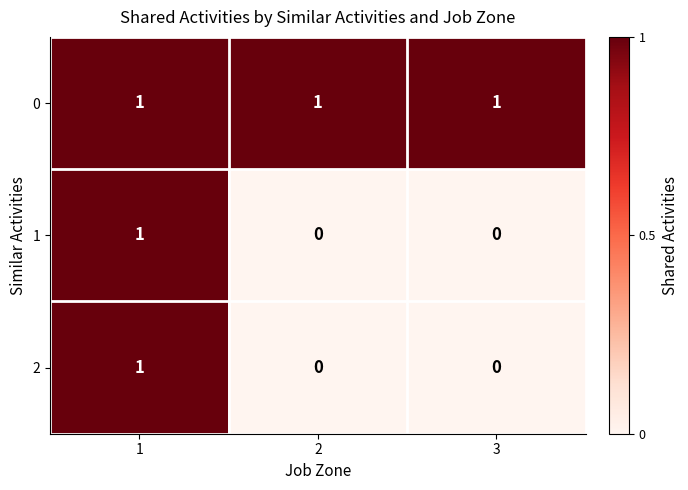

True or false: 0 has a value of 2 at 3.

False